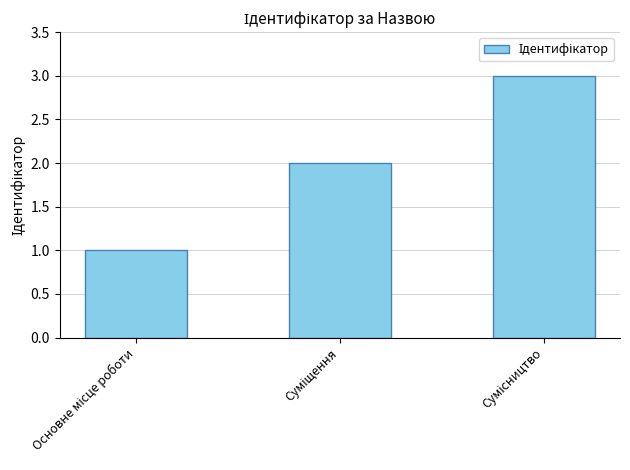

Reading left to right, what are all the values shown in this chart?

1	2	3